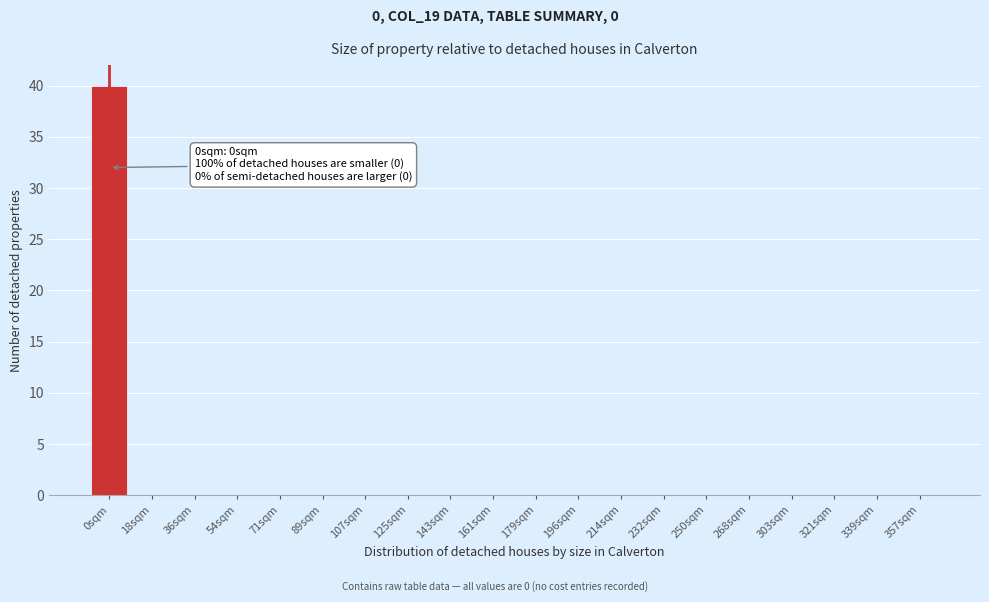

Reading left to right, what are all the values shown in this chart?

0sqm=40	18sqm=0	36sqm=0	54sqm=0	71sqm=0	89sqm=0	107sqm=0	125sqm=0	143sqm=0	161sqm=0	179sqm=0	196sqm=0	214sqm=0	232sqm=0	250sqm=0	268sqm=0	303sqm=0	321sqm=0	339sqm=0	357sqm=0